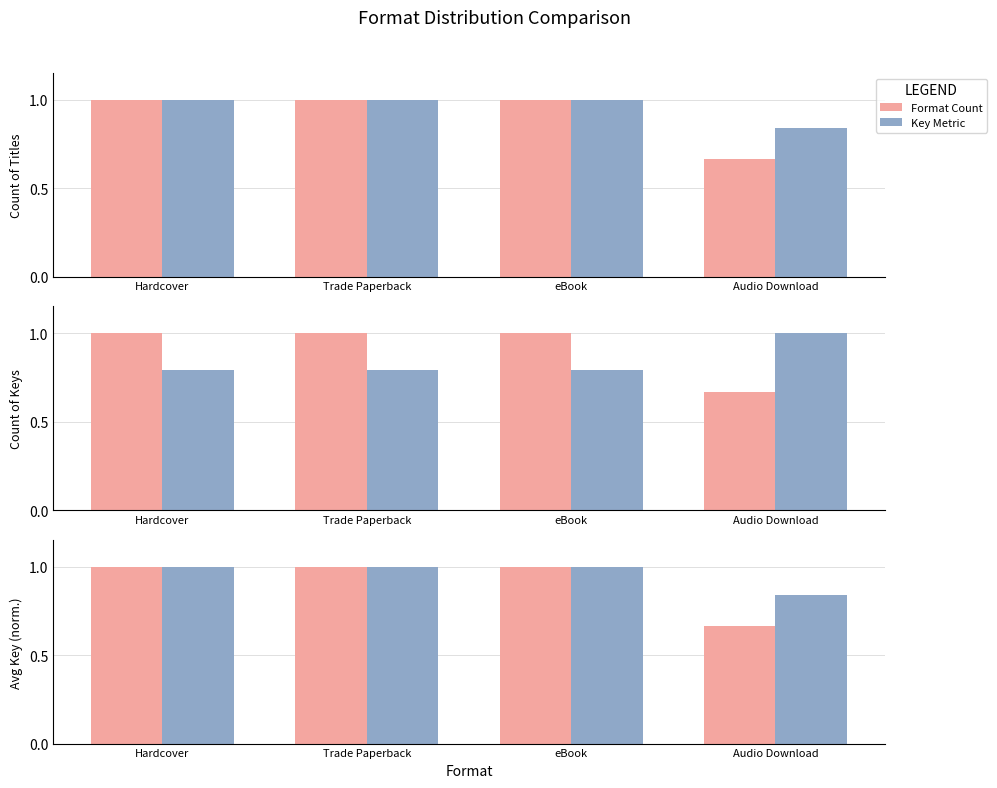

Which series has the largest range (max minus min)?

Format Count